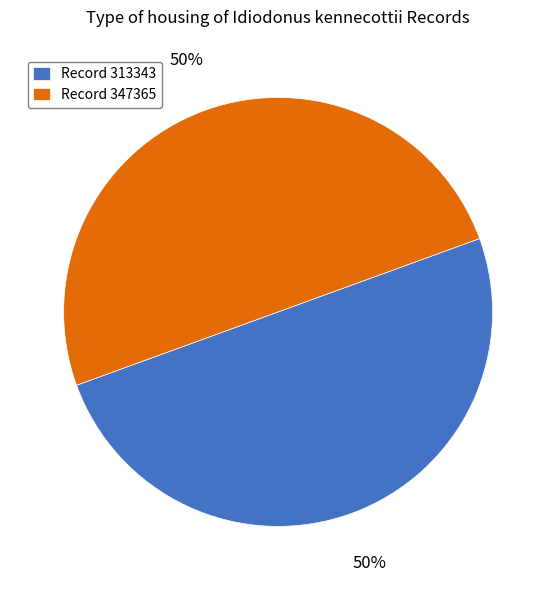

The Record 313343 slice represents 50% of the pie. True or false?

True